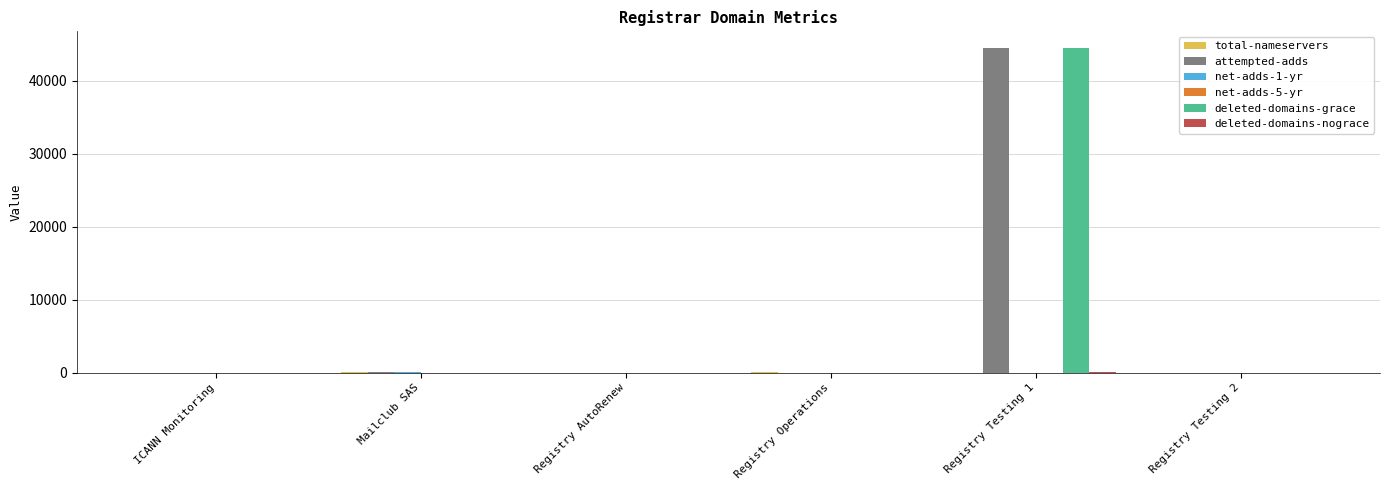

What is the sum of all attempted-adds values?

44525